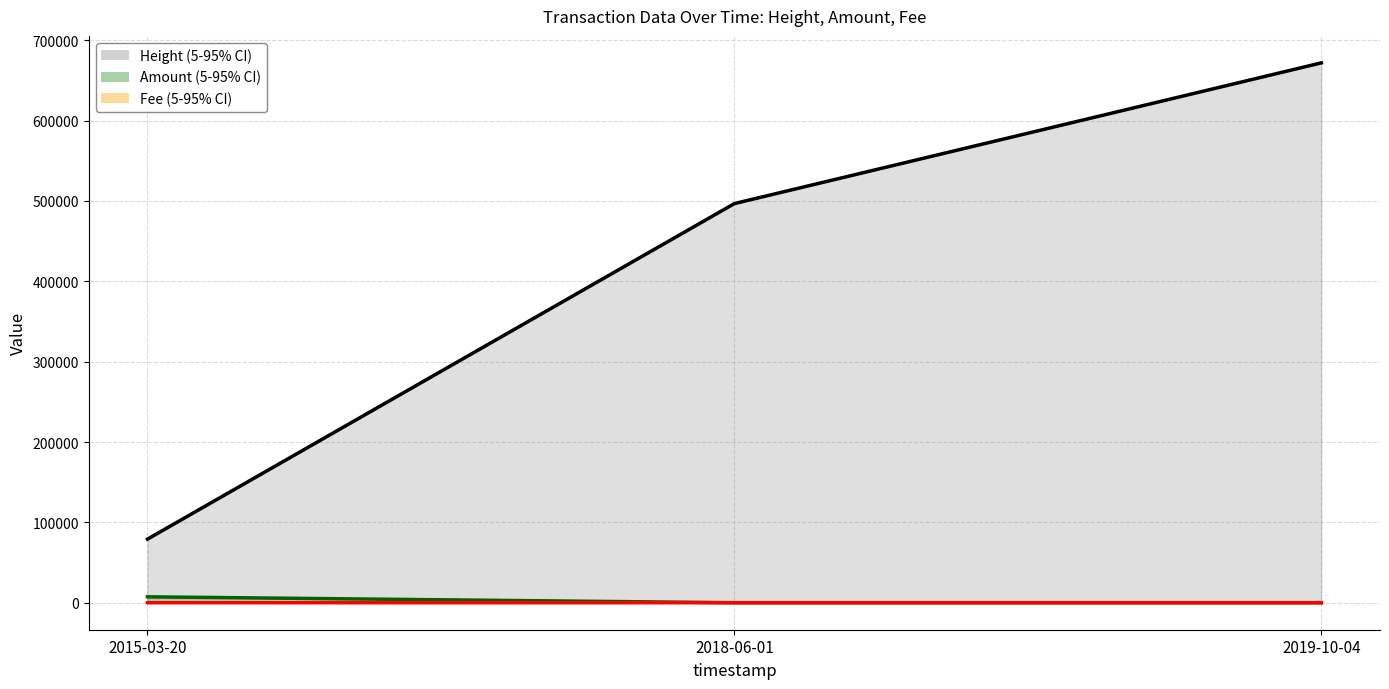

What is the sum of the Height values at 2015-03-20 and 2018-06-01?

575836.0